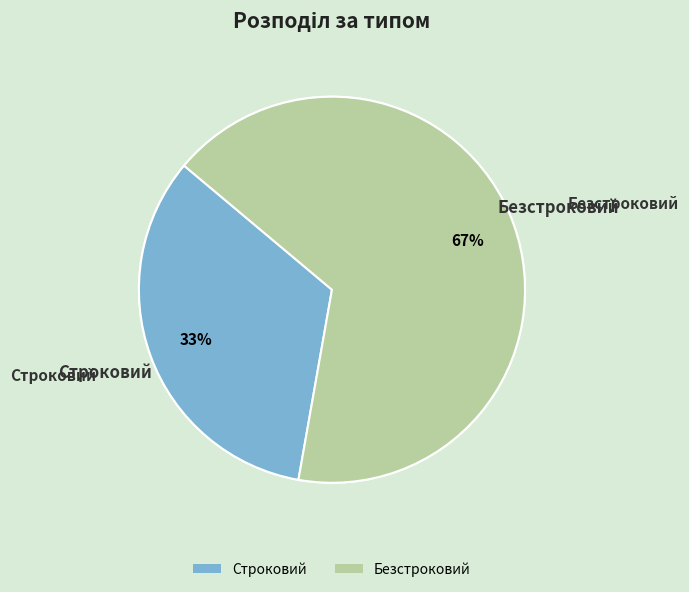

What is the change in value from Строковий to Безстроковий?

+1